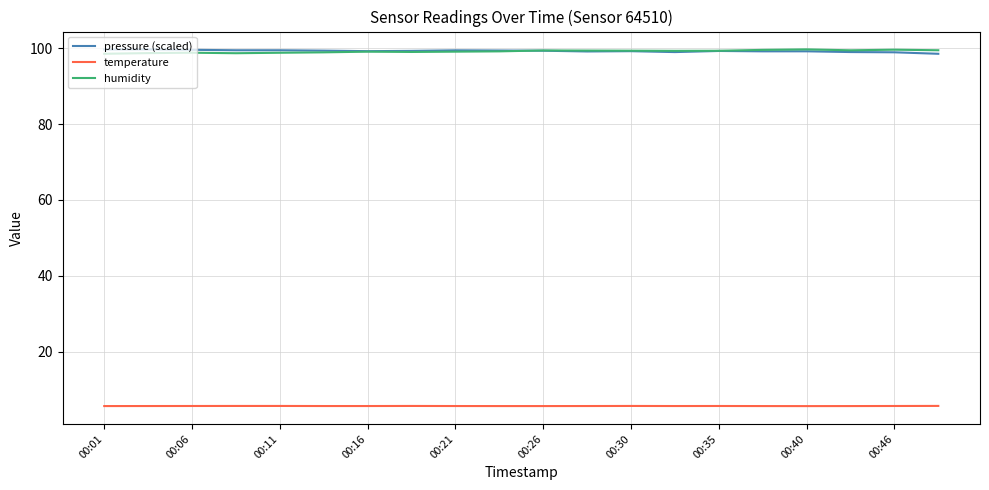

True or false: temperature and humidity intersect in this chart.

False